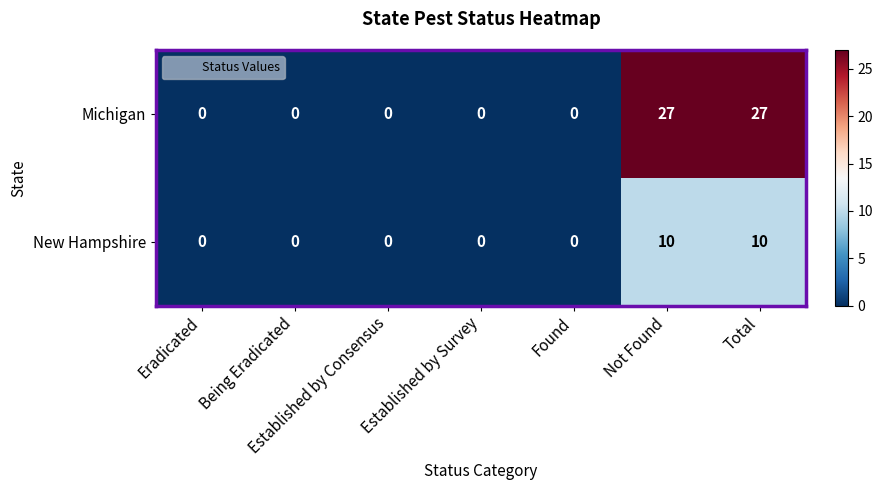

Between Established by Consensus and Total, which series saw the biggest shift?

Michigan